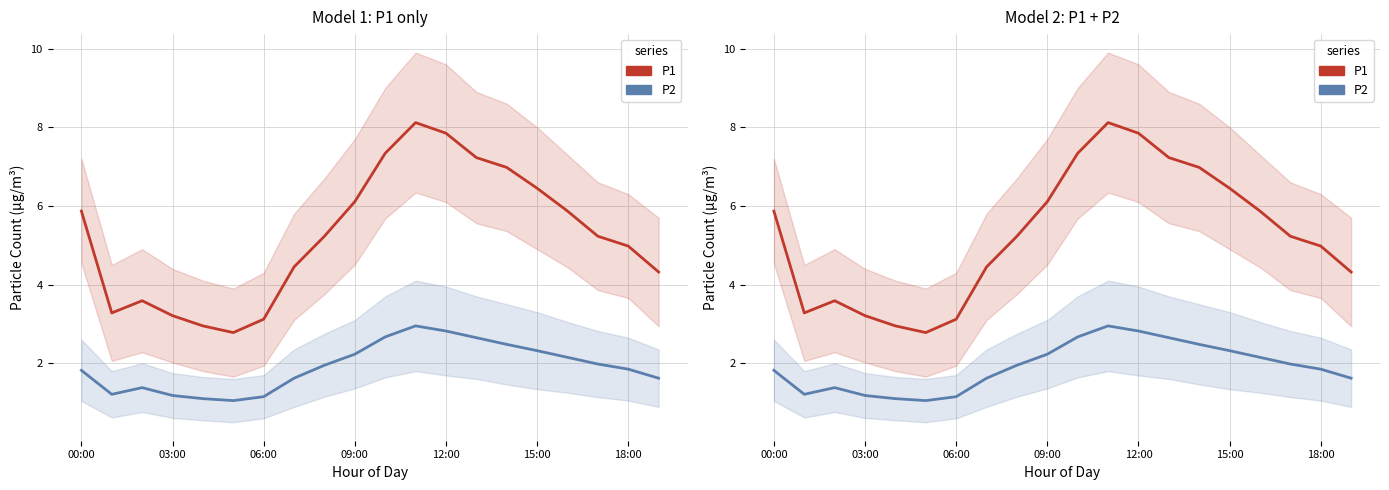

Rank the series by their average value, from highest to lowest.

P1, P2